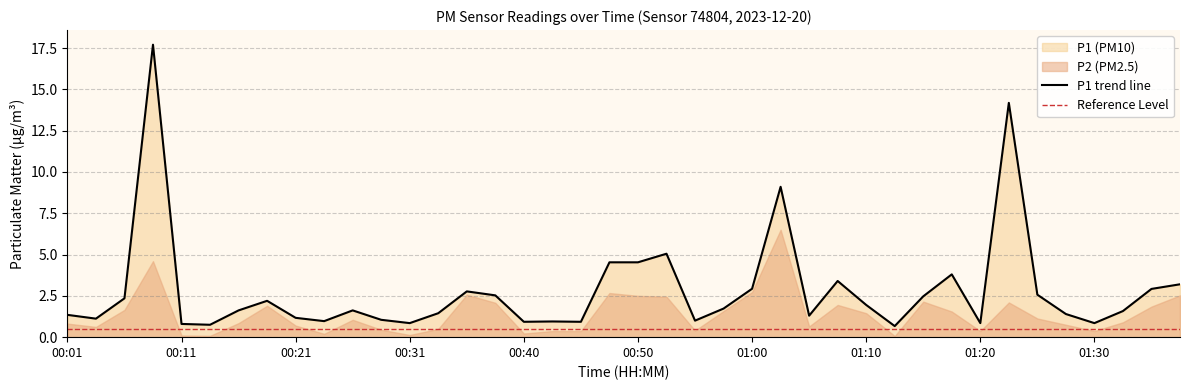

At which category does the chart reach its peak across all series?

00:08